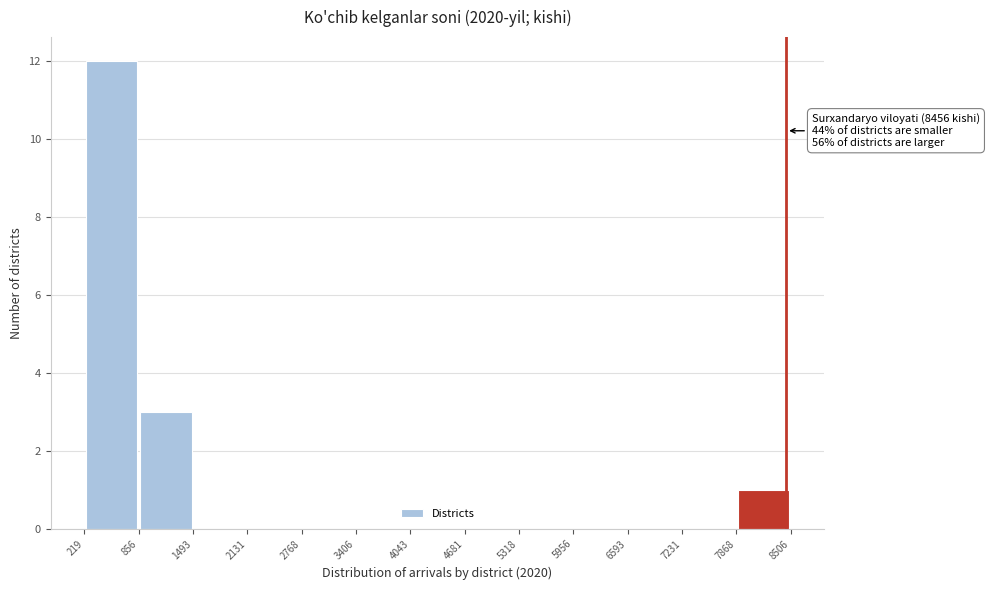

Over which range of the x-axis is the bar tallest?

219 to 856